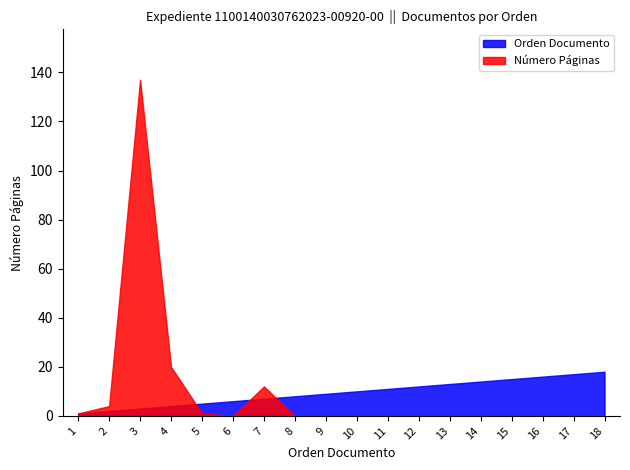

Where is Orden Documento nearest to the value 9?

9